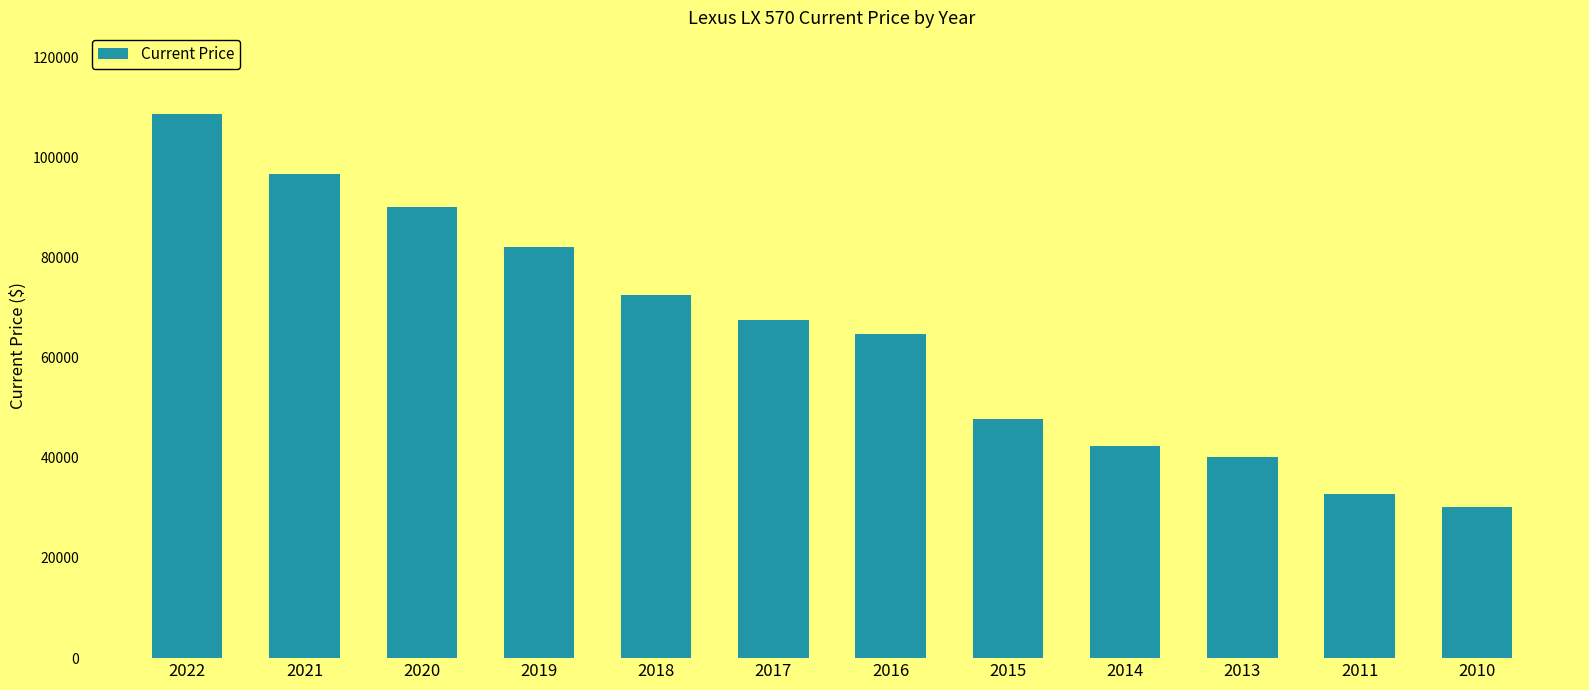

Approximately how many times larger is the value at 2011 compared to 2018?

0.5